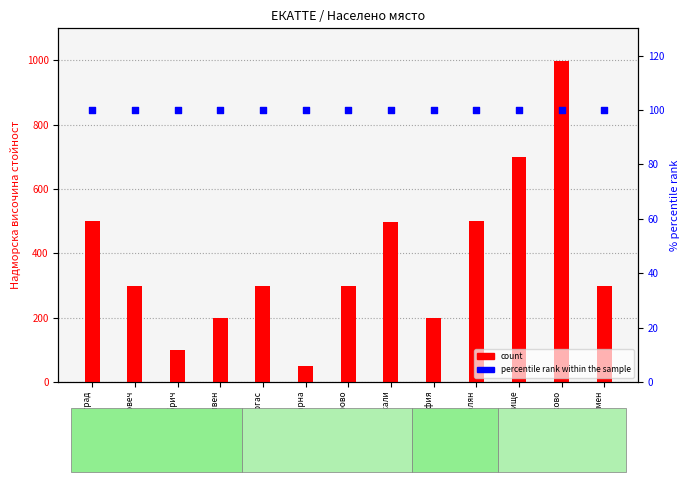

Is the value of count at обл. Сливен greater than the value of percentile rank within the sample at обл. Смолян?

Yes